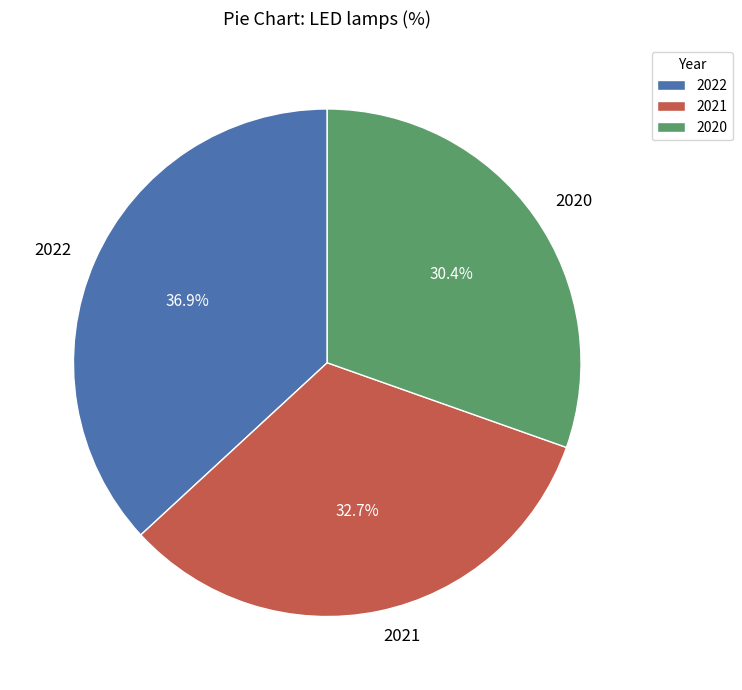

How many segments does this pie chart have?

3